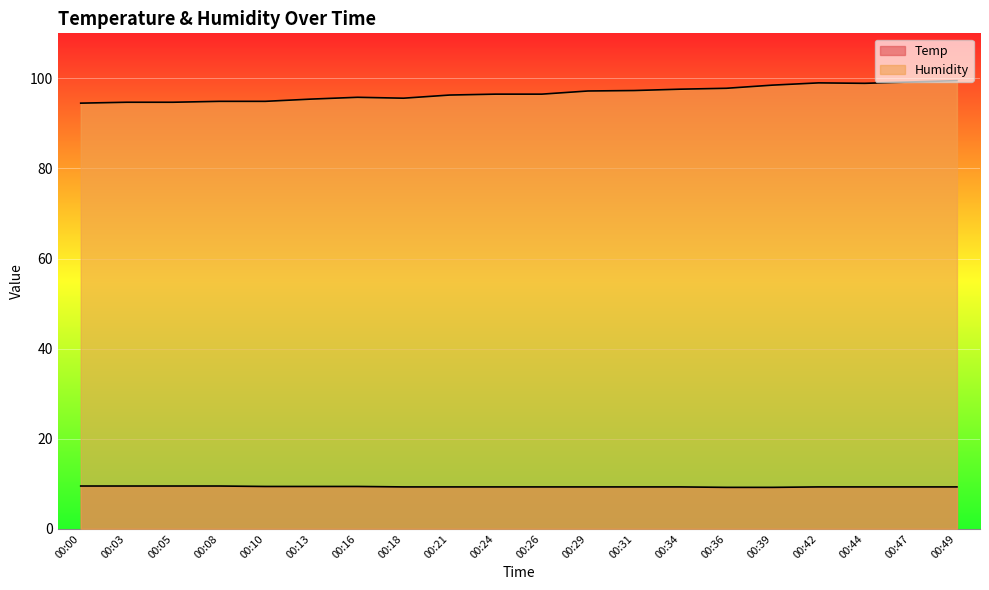

What is the sum of the Temp values at 00:18 and 00:05?

18.8